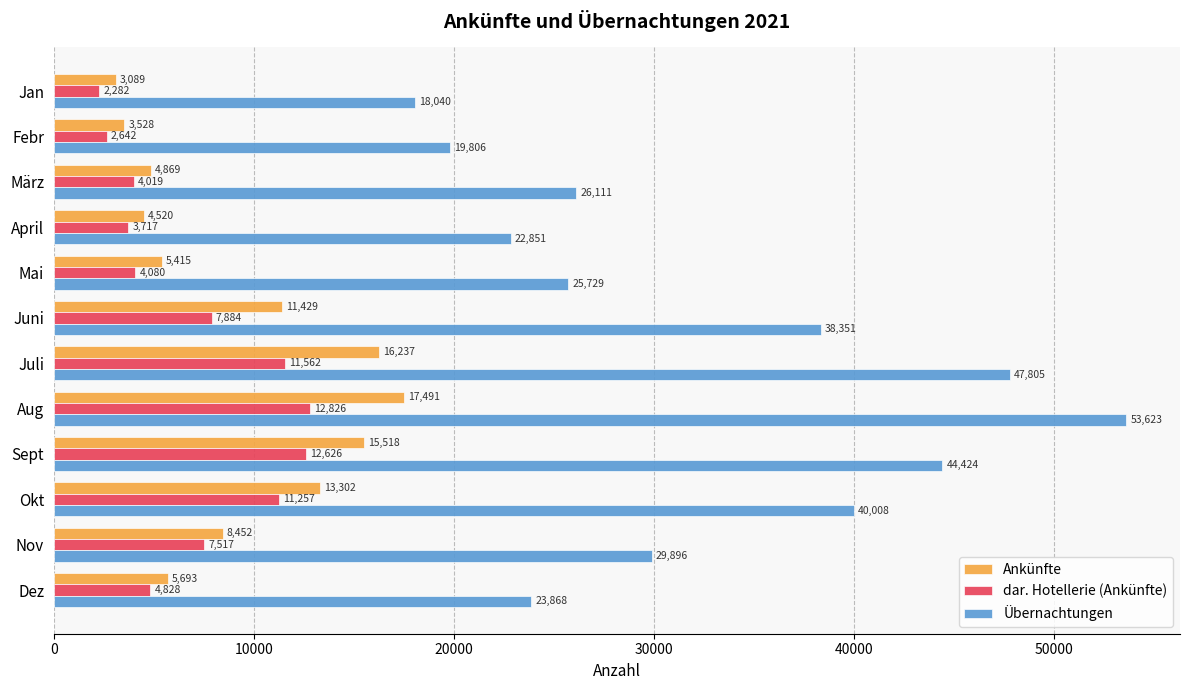

At which category does the chart reach its peak across all series?

Aug